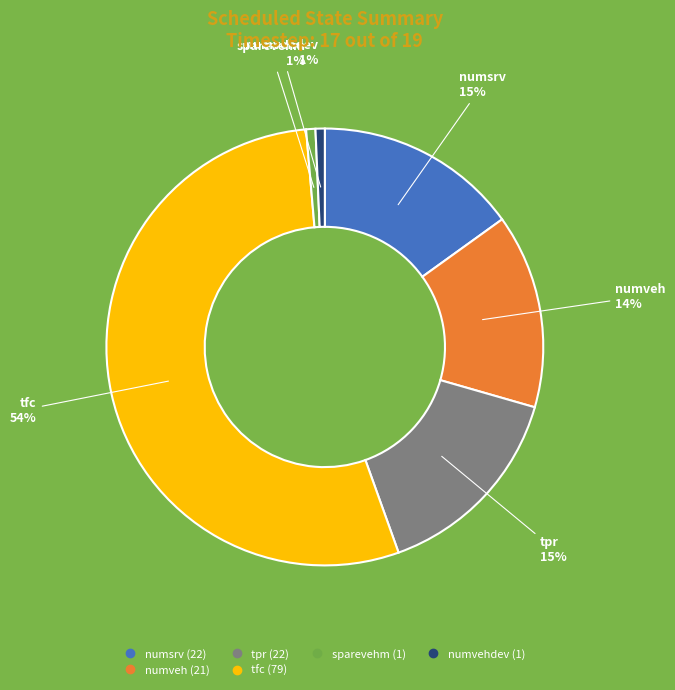

To the nearest percent, what is the difference between the largest and smallest slice percentages?

53%